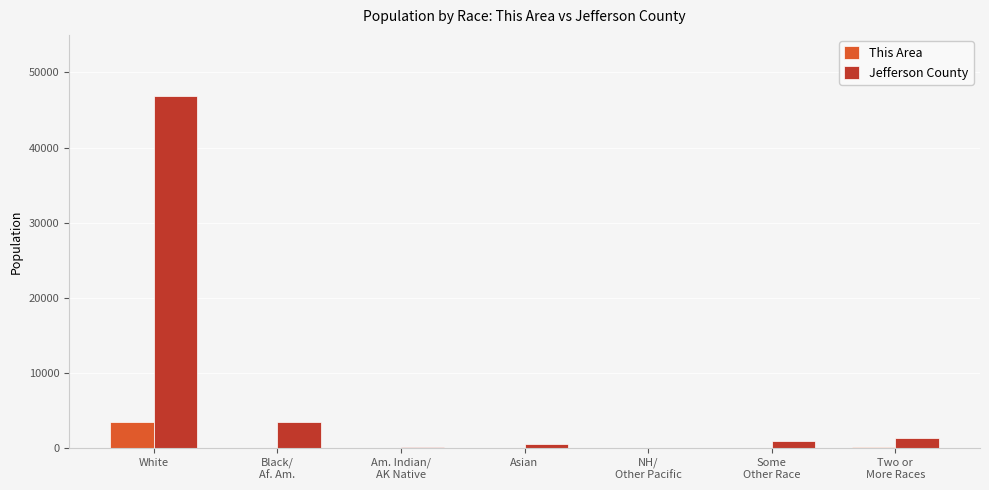

At which category is the sum across all series the highest?

White